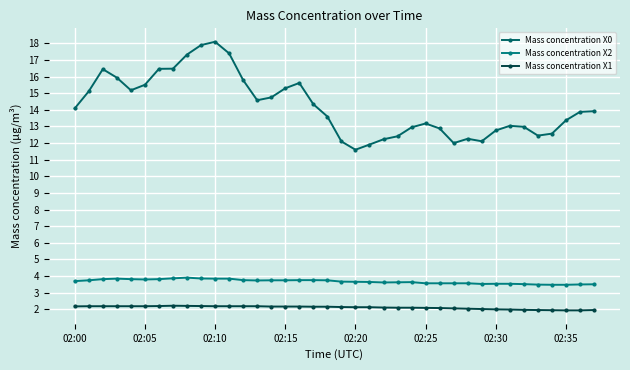

How many lines are shown in the chart?

3